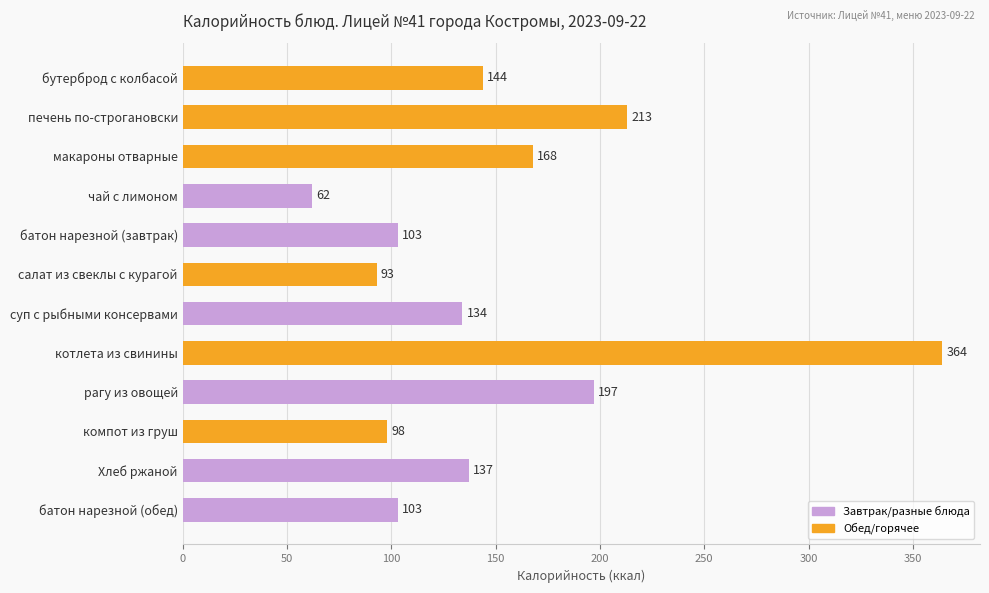

Reading bottom to top, transcribe all the data shown in this chart.

103	137	98	197	364	134	93	103	62	168	213	144